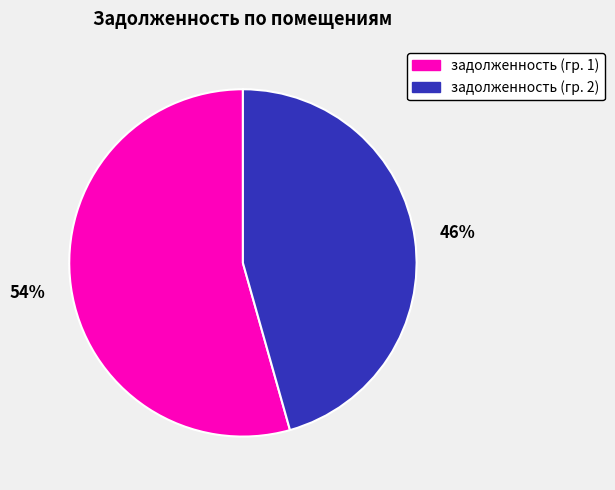

To the nearest percent, what is the average slice percentage?

50%